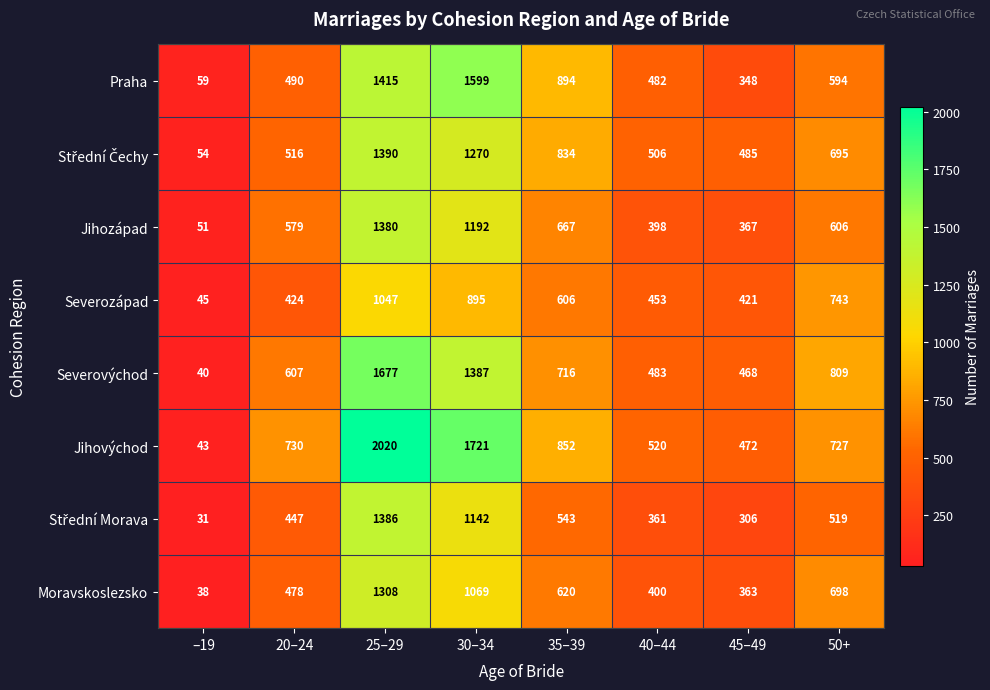

At which category does the chart reach its peak across all series?

25–29